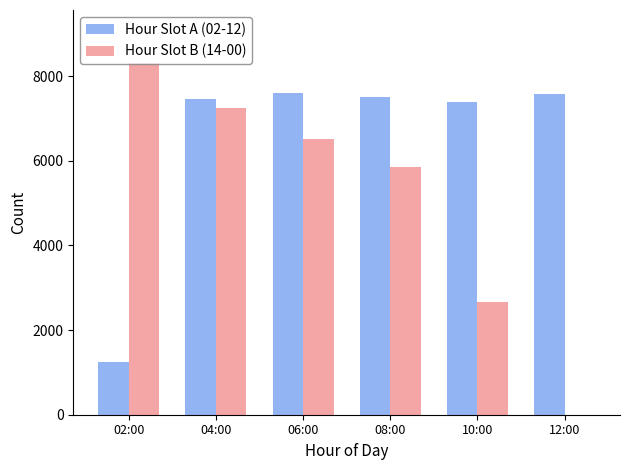

At which category is the sum across all series the highest?

04:00